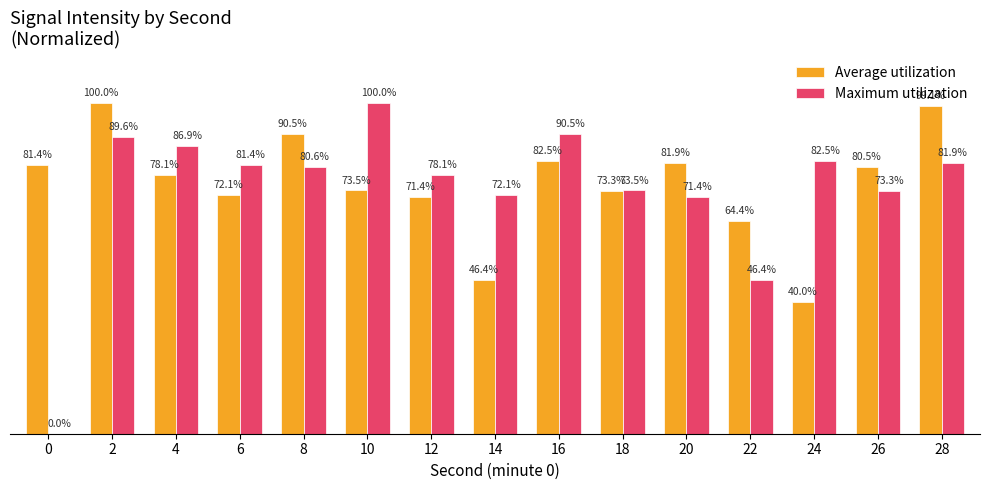

Between 24 and 28, which series saw the biggest shift?

Average utilization